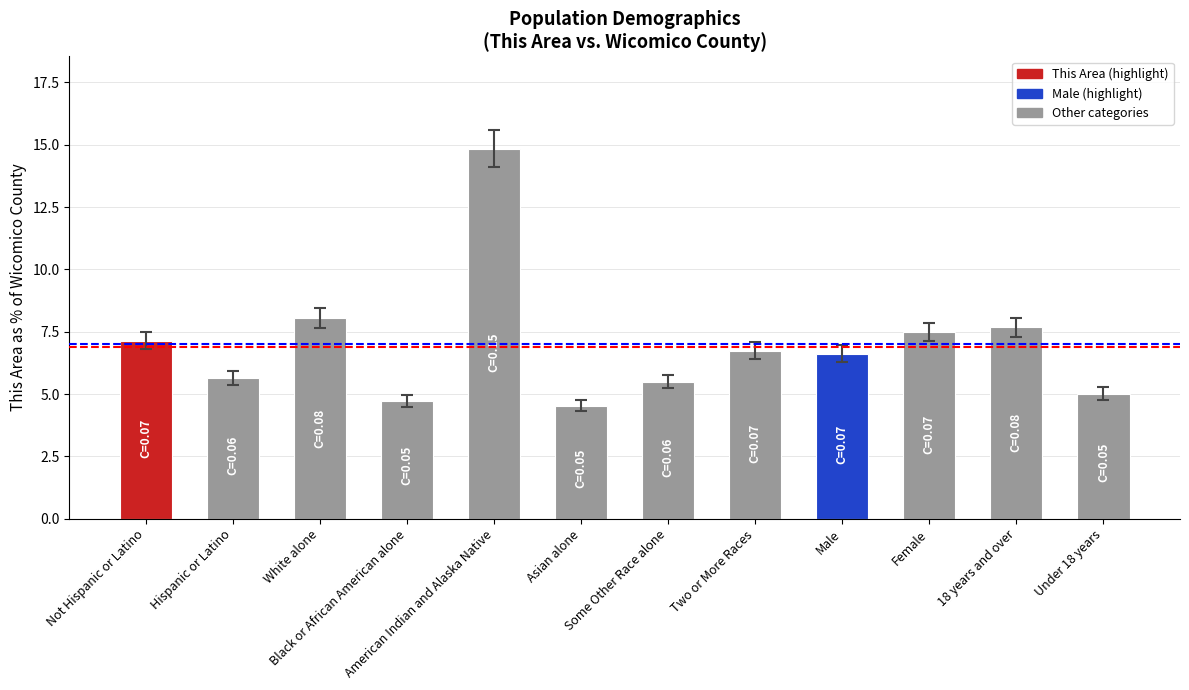

Reading left to right, list all the values displayed in this chart.

7.1	5.6	8.0	4.7	14.8	4.5	5.5	6.7	6.6	7.5	7.7	5.0